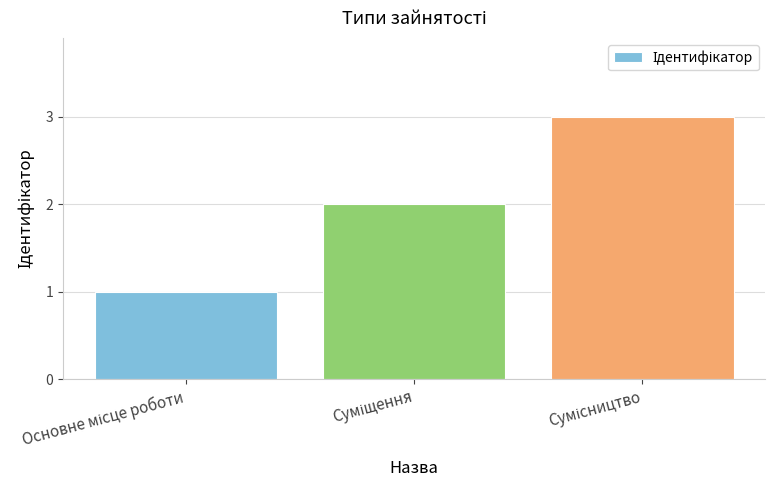

What is the sum of all values?

6